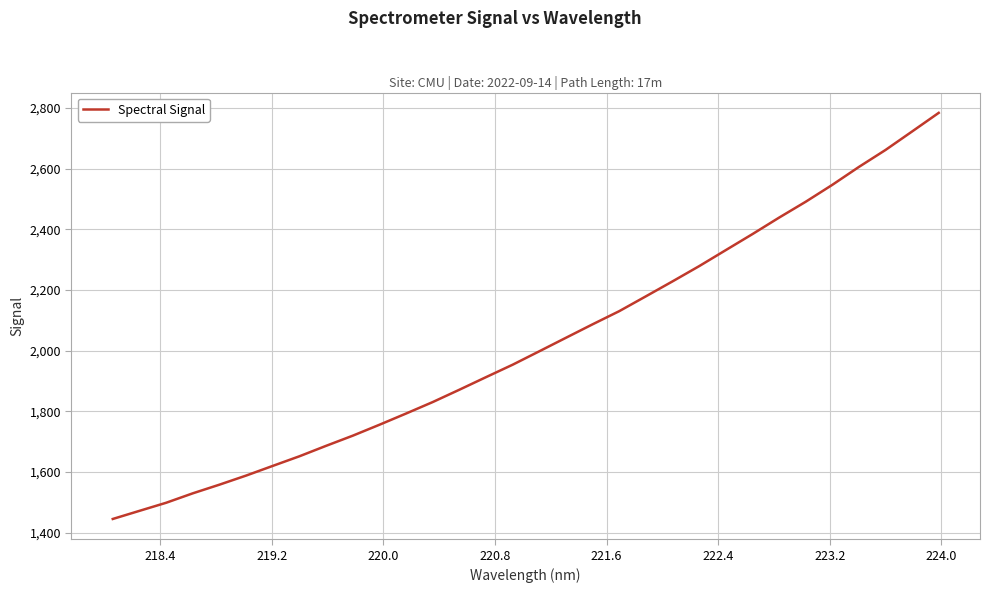

What is the maximum value shown in the chart?

2784.3